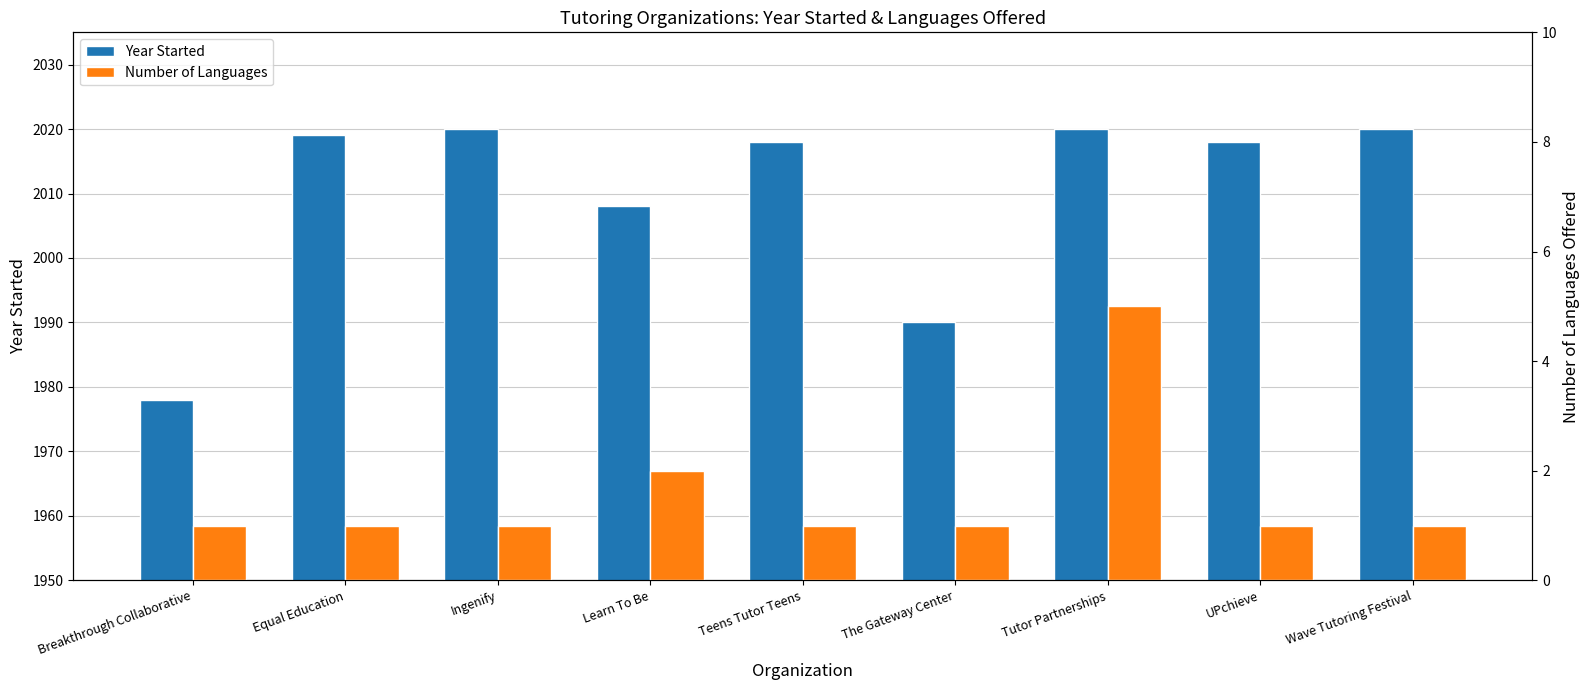

At how many categories does at least one series exceed 857?

9